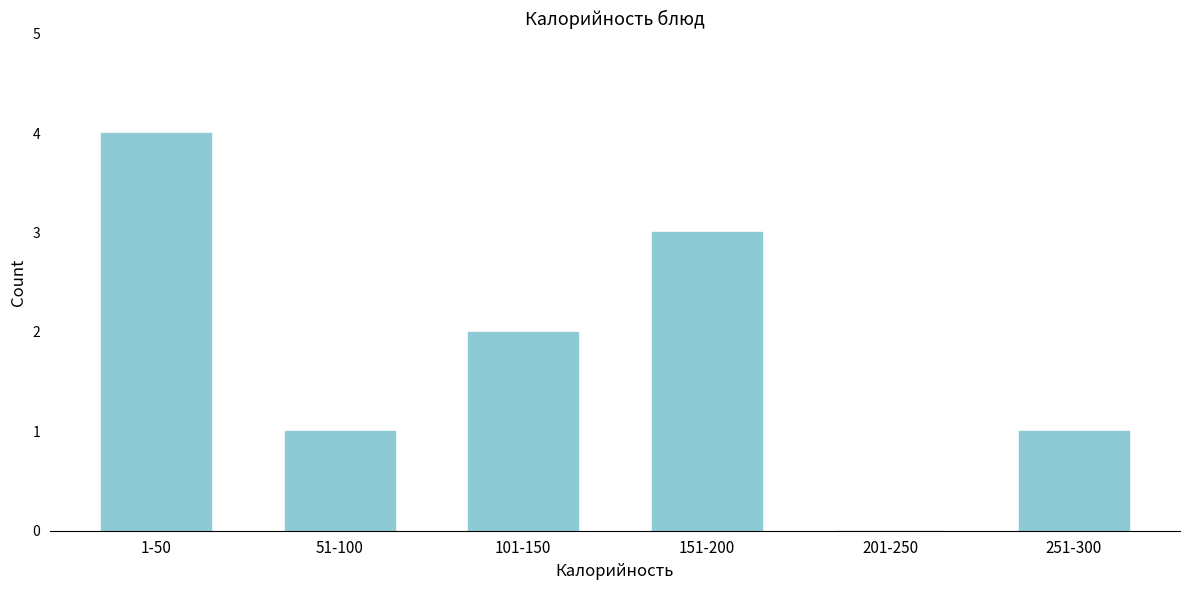

Reading right to left, extract all data points from this chart.

251-300=1	201-250=0	151-200=3	101-150=2	51-100=1	1-50=4